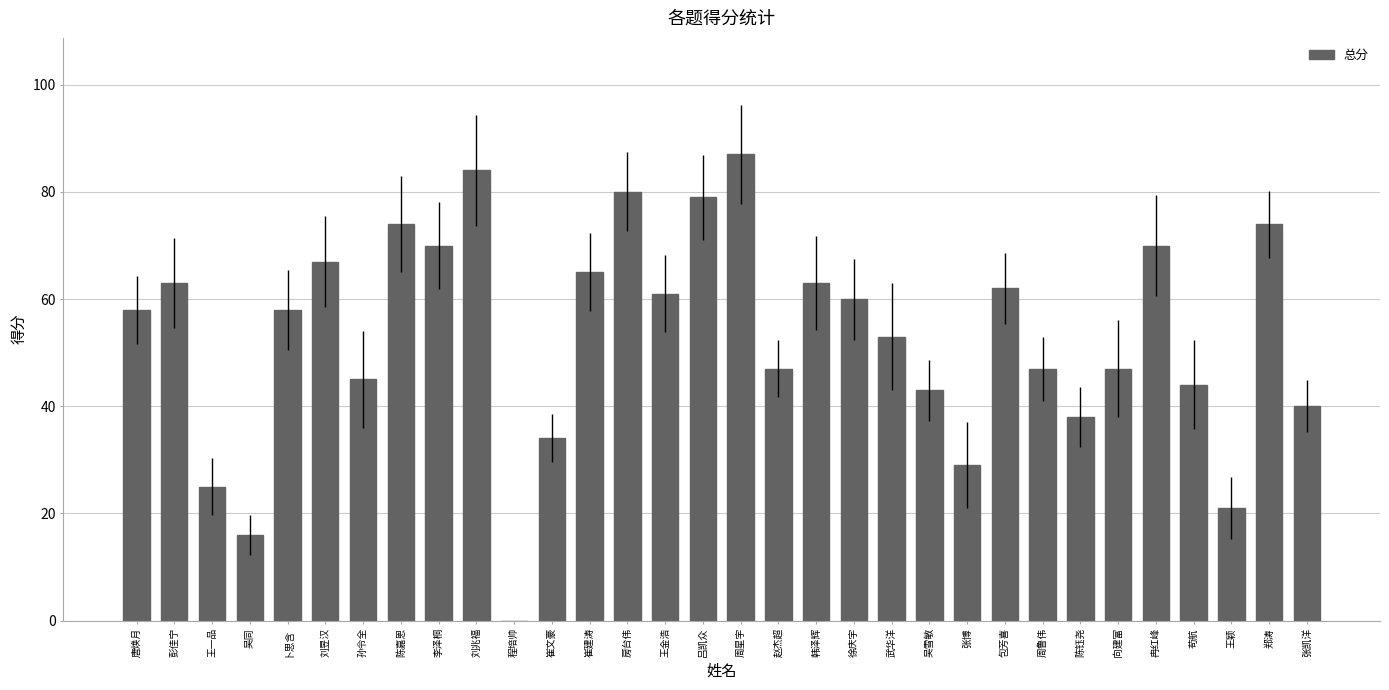

What is the greatest value displayed?

87